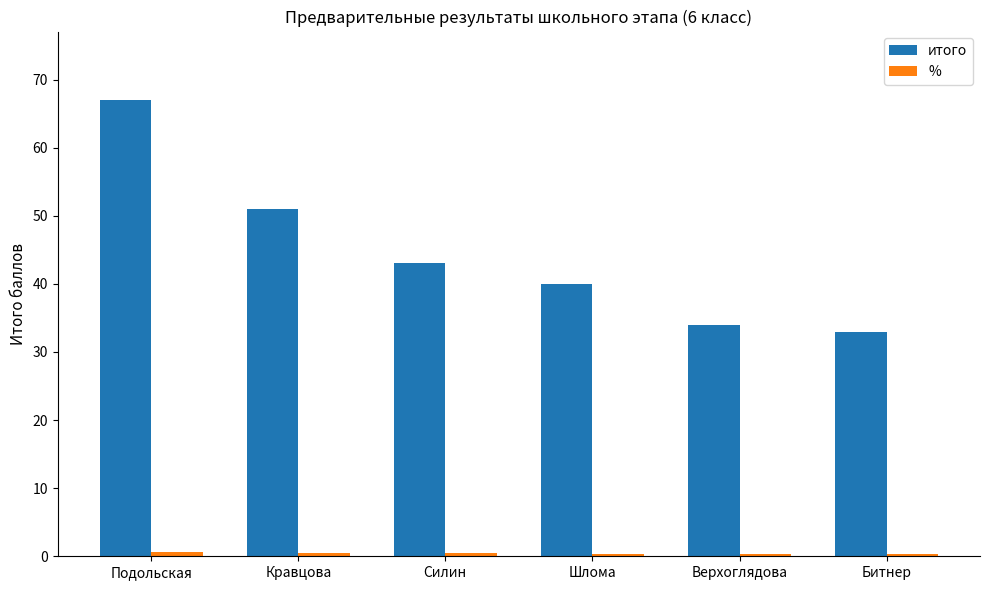

Where does the итого series first go above 43?

Подольская